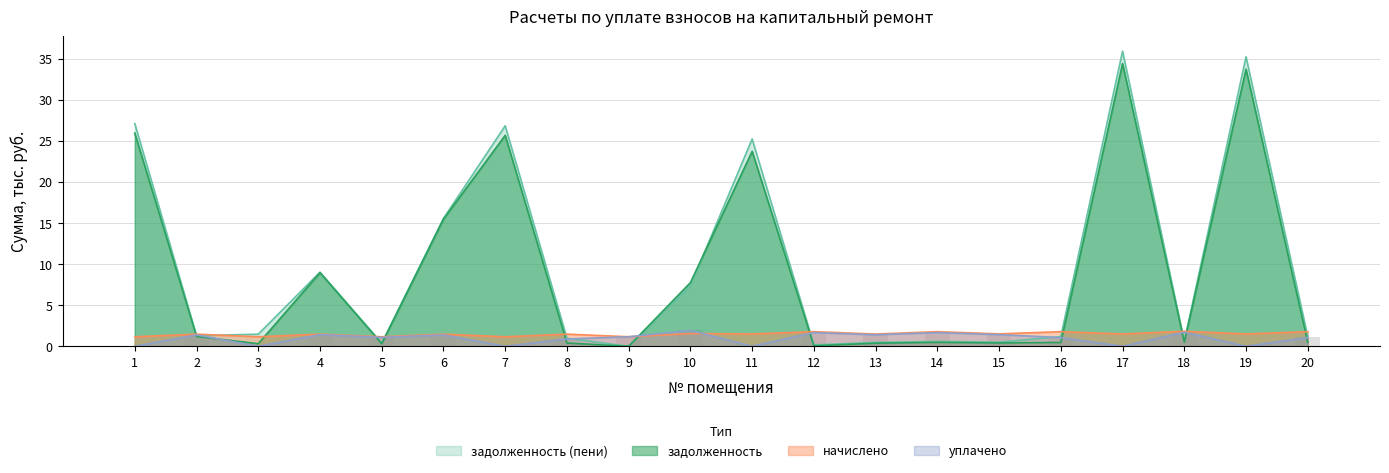

Read the задолженность (пени) value at 15.

0.5